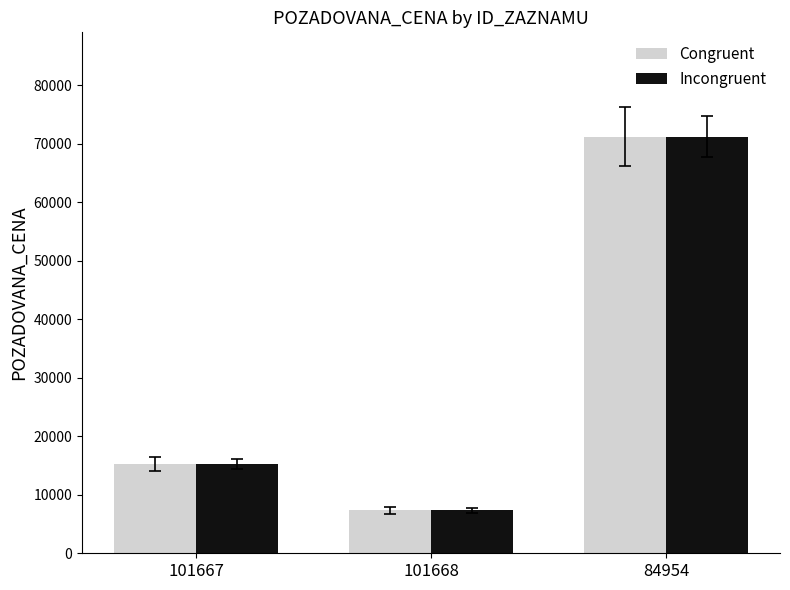

What is the value of the Congruent bar at the 3rd from the left?

71270